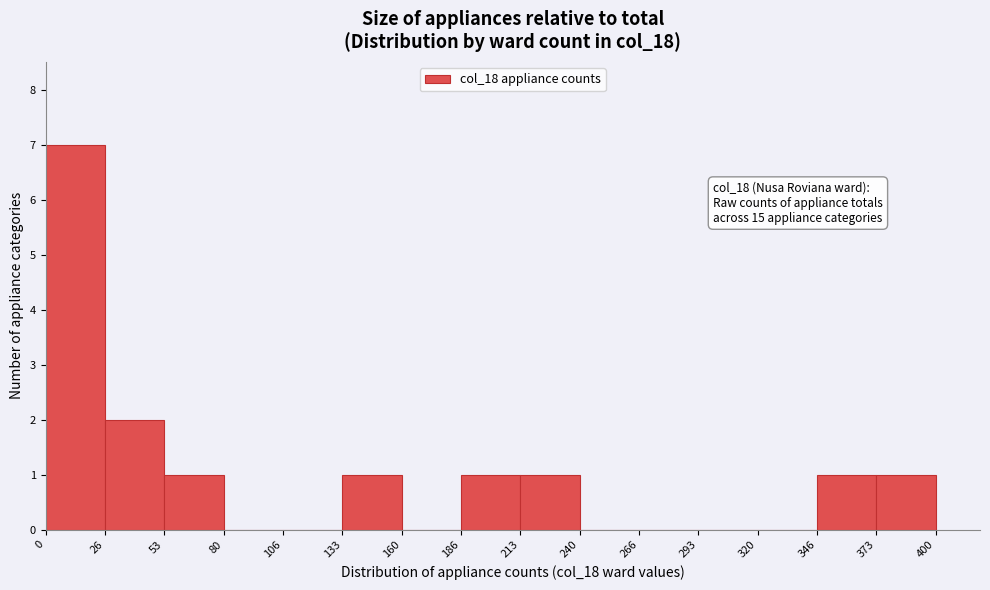

Over which range of the x-axis is the bar tallest?

0 to 26